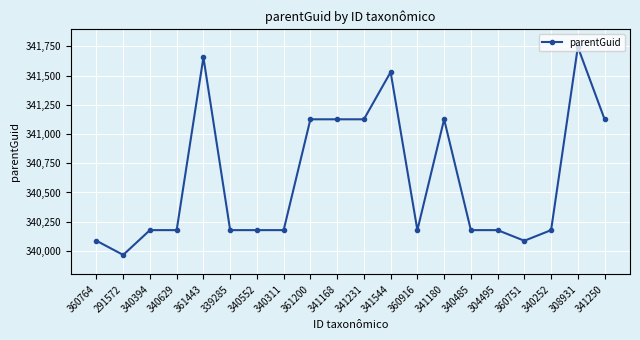

What is the sum of all values?

6812303